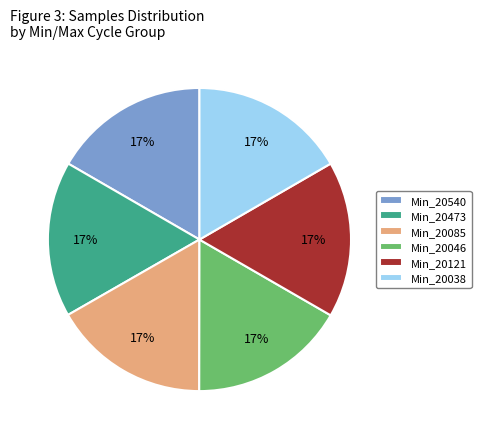

How many segments does this pie chart have?

6